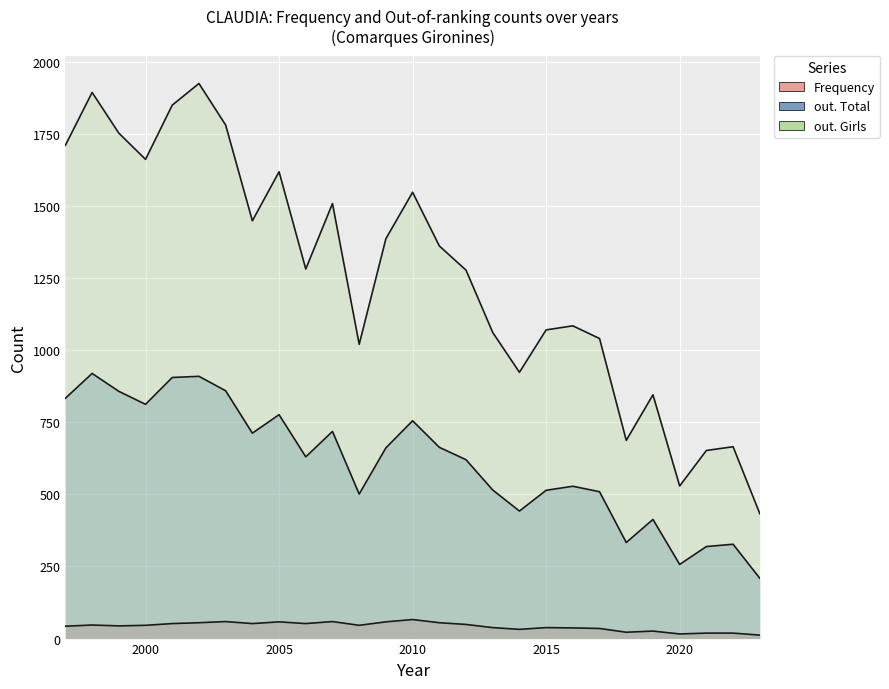

What is the average value of the out. Girls series?

1259